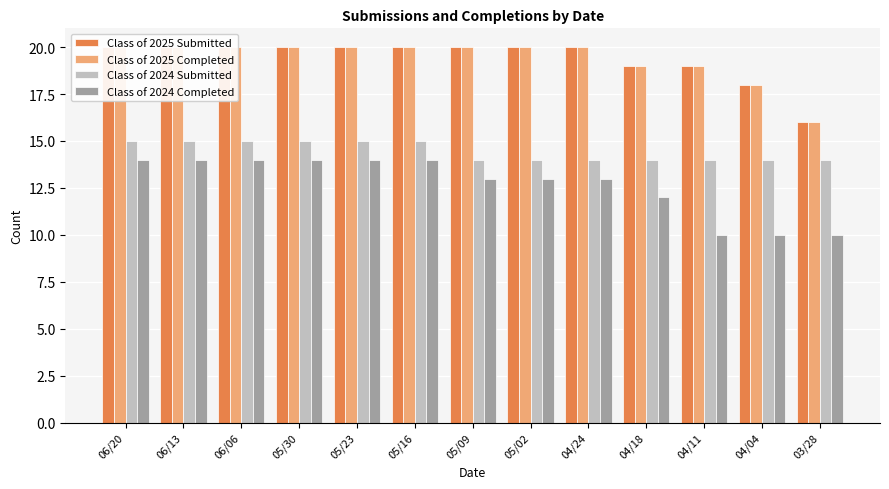

Reading left to right, transcribe all the data shown in this chart.

Class of 2025 Submitted: 20	20	20	20	20	20	20	20	20	19	19	18	16
Class of 2025 Completed: 20	20	20	20	20	20	20	20	20	19	19	18	16
Class of 2024 Submitted: 15	15	15	15	15	15	14	14	14	14	14	14	14
Class of 2024 Completed: 14	14	14	14	14	14	13	13	13	12	10	10	10